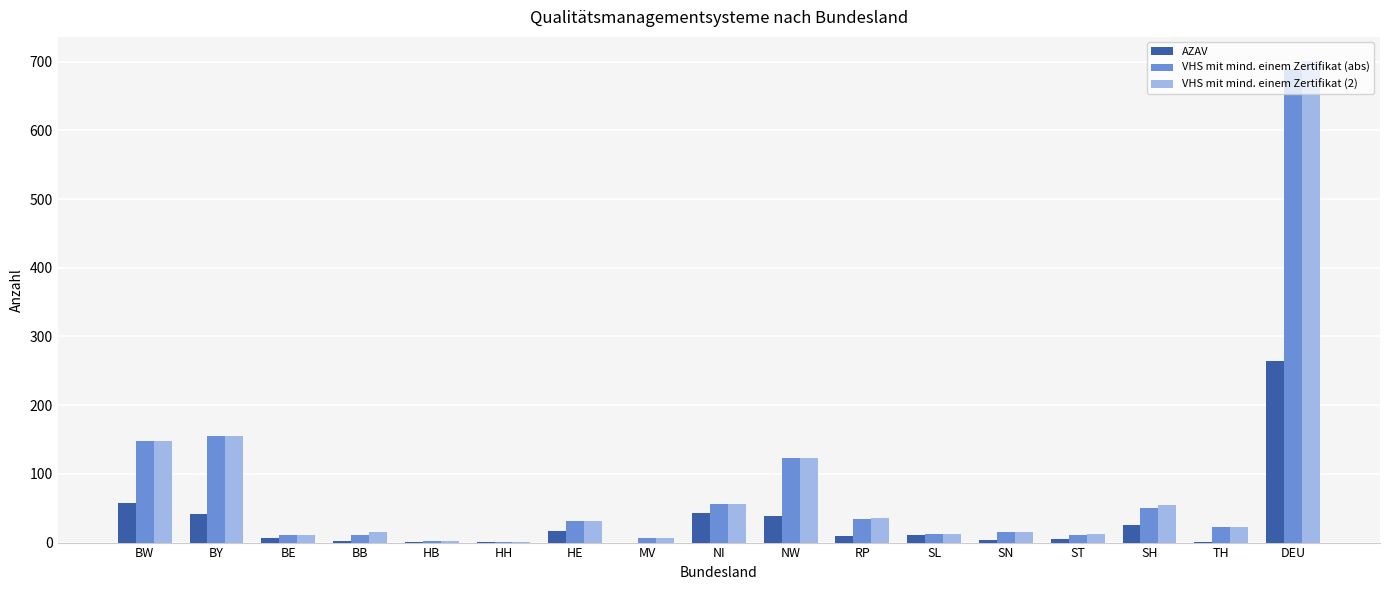

What is the average value of the AZAV series?

31